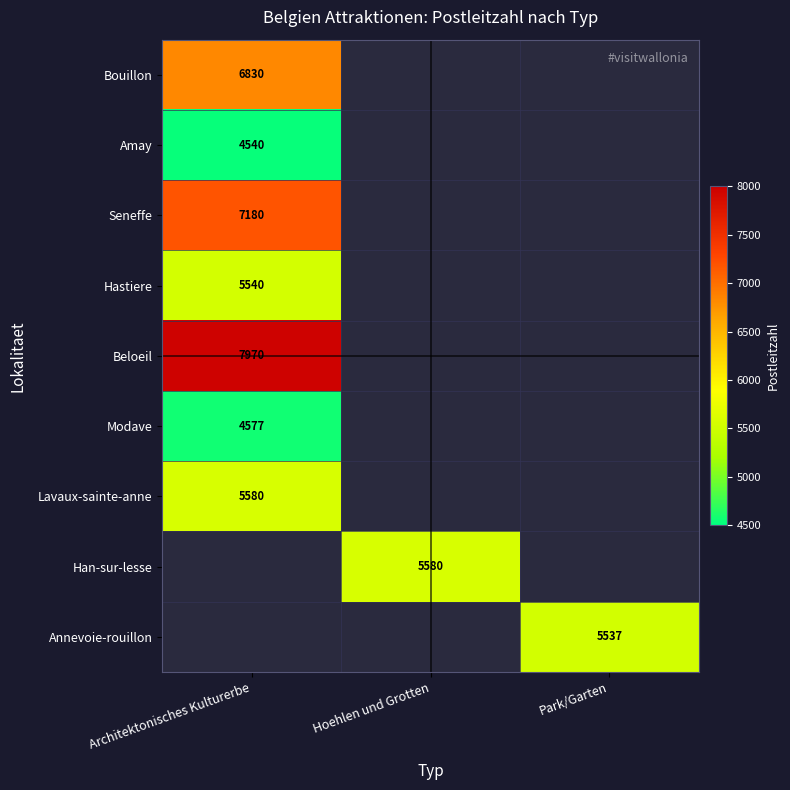

Between Park/Garten and Hoehlen und Grotten, which is larger?

Hoehlen und Grotten